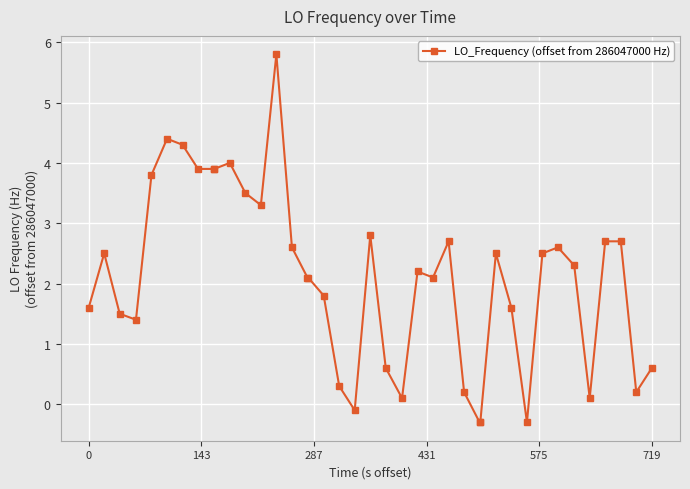

True or false: there are more than 0 points higher than both neighbors.

True